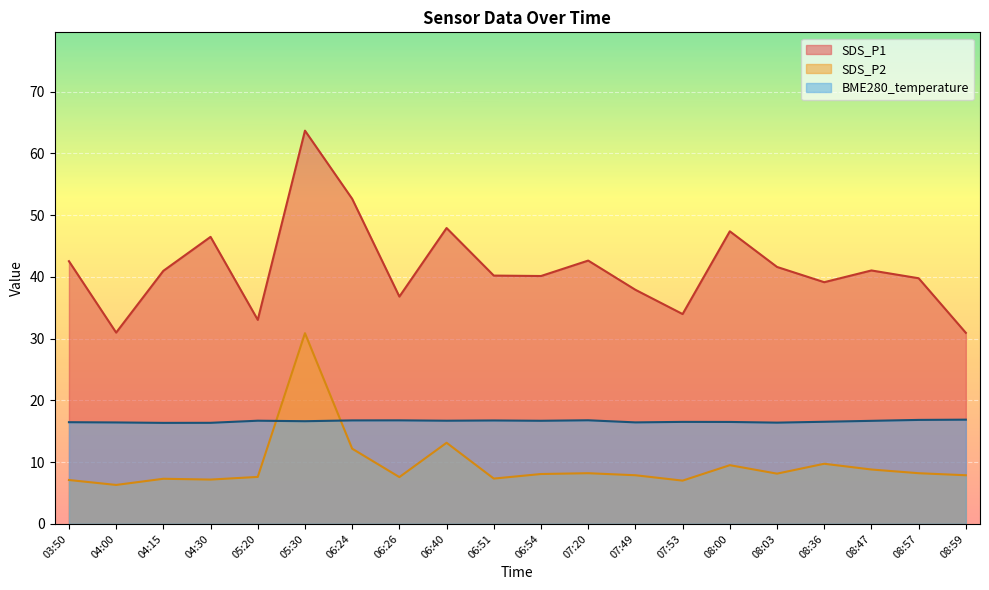

What position from the left is 08:47?

18